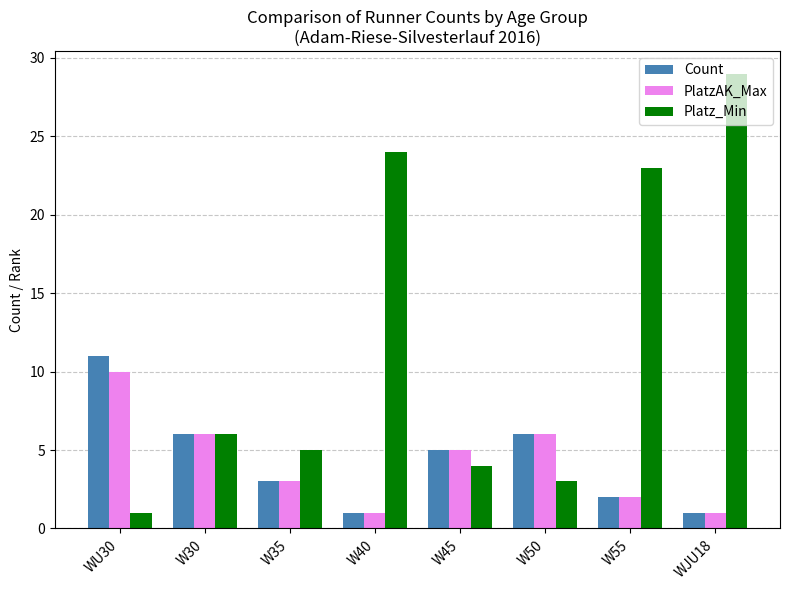

What is the average value of the Platz_Min series?

12